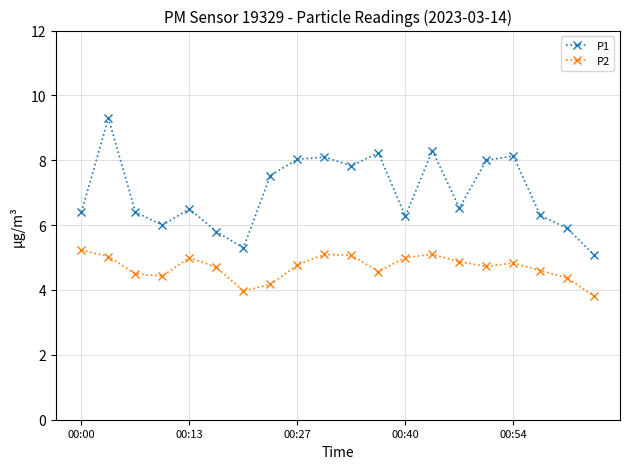

What are all the series names shown in the legend?

P1, P2